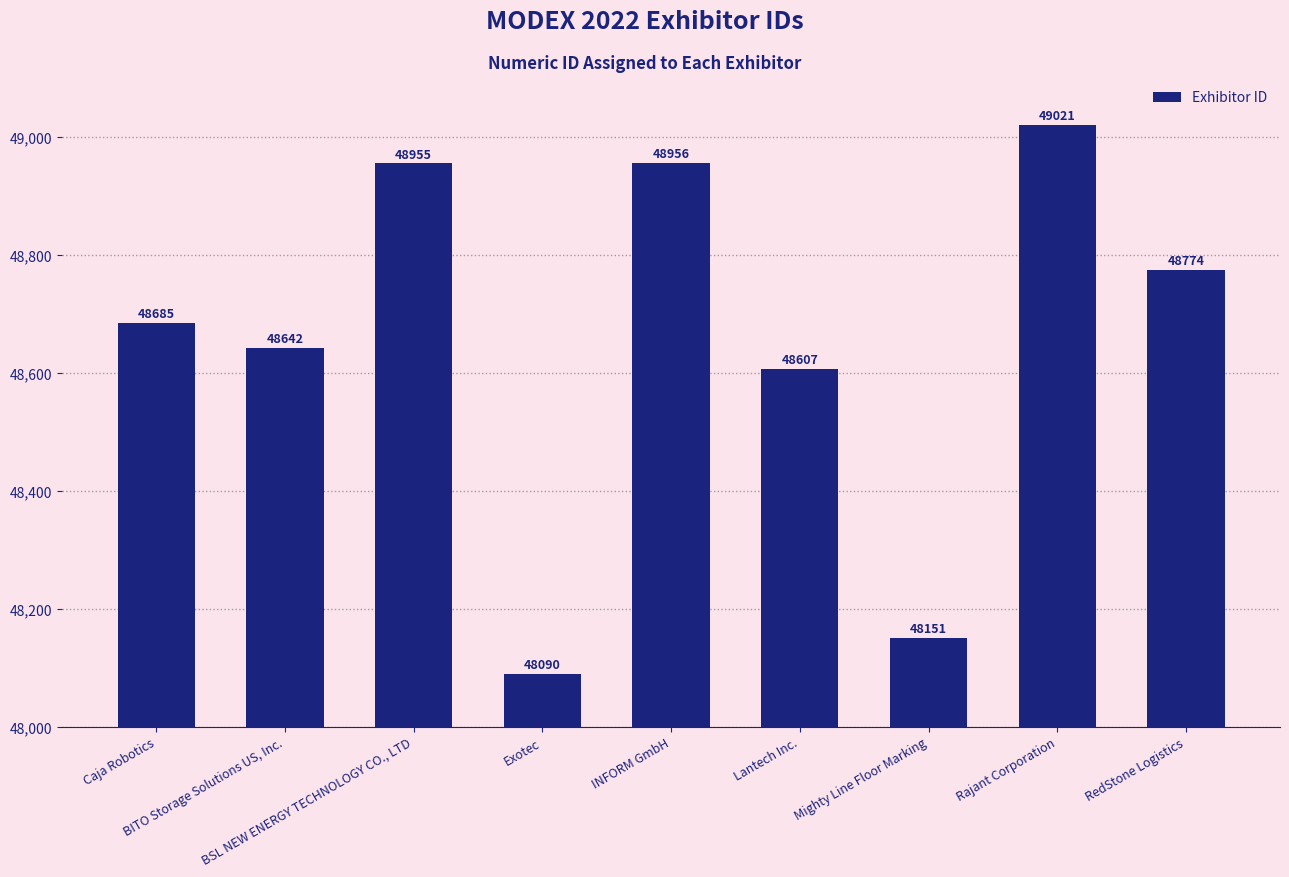

What is the average value?

48653